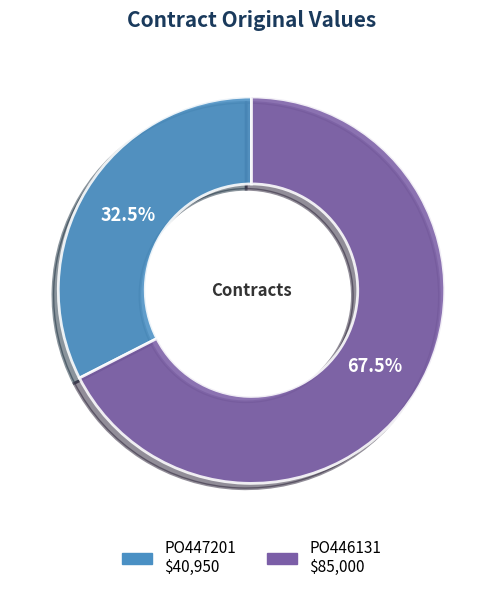

Is the sum of PO447201 and PO446131 greater than half?

Yes